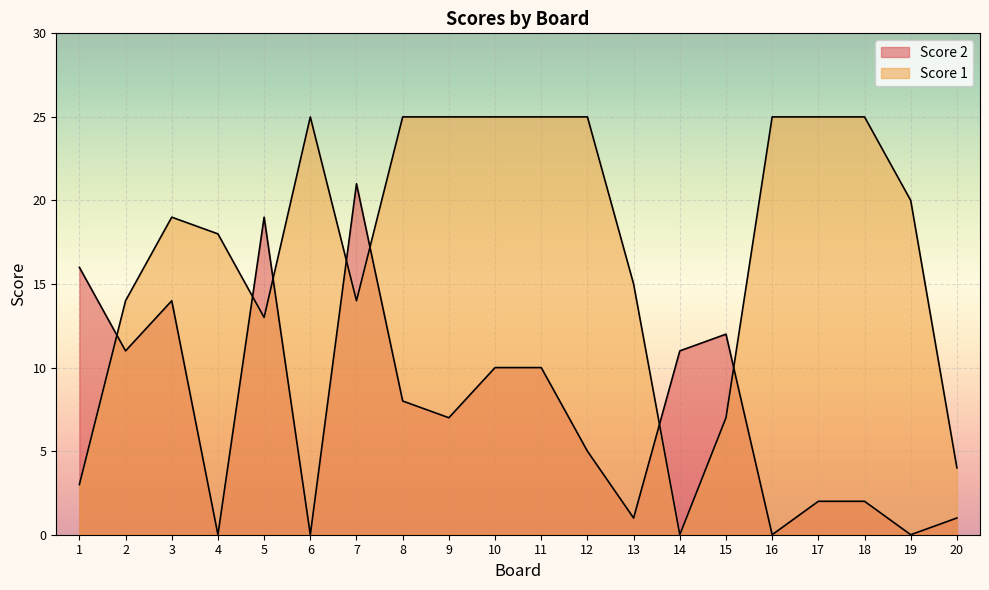

At how many categories does at least one series exceed 2?

20